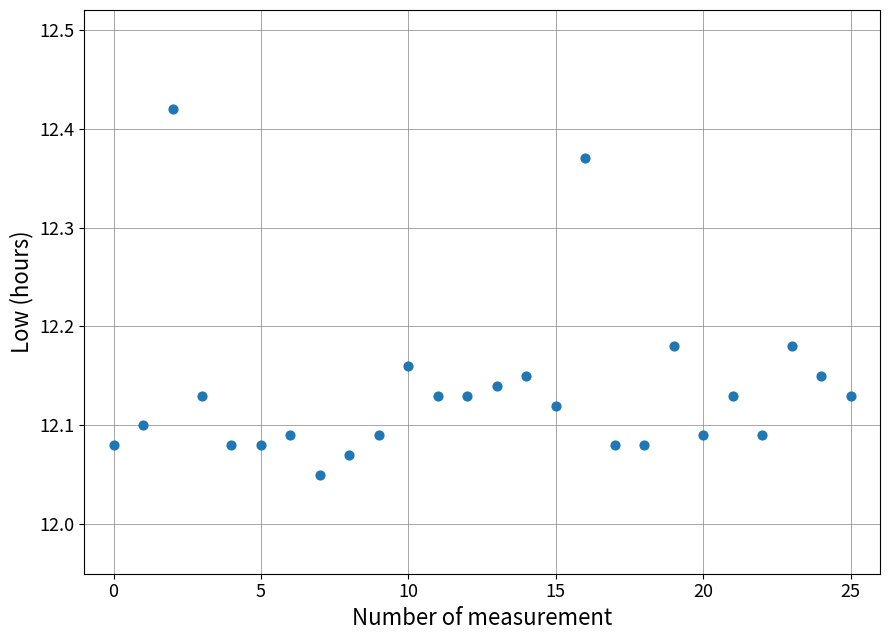

What is the range of Y values (max minus min)?

0.4